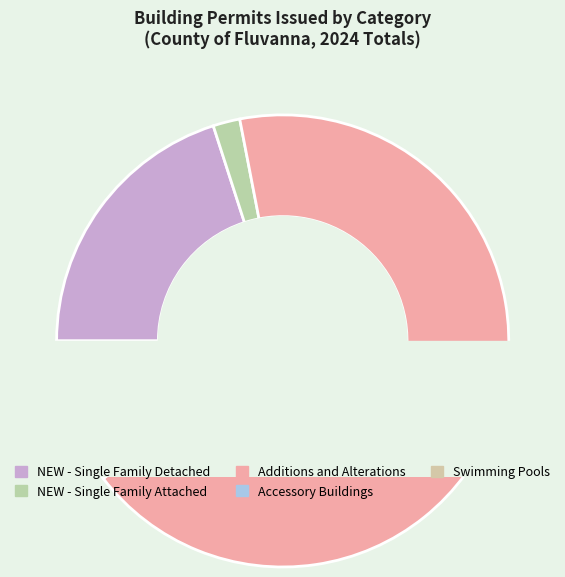

Between Accessory Buildings and NEW - Single Family Detached, which is larger?

NEW - Single Family Detached